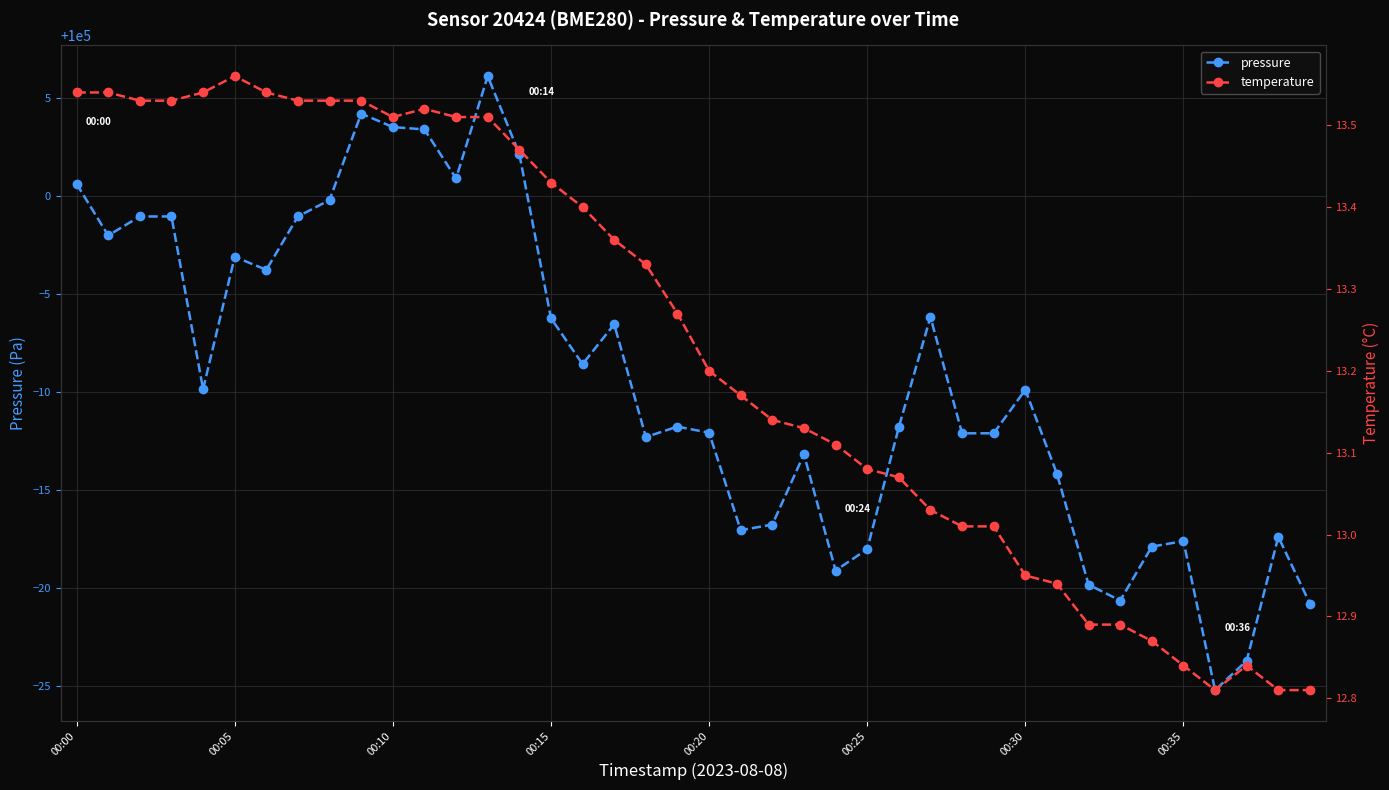

Is this an area chart (filled region under the line)?

No